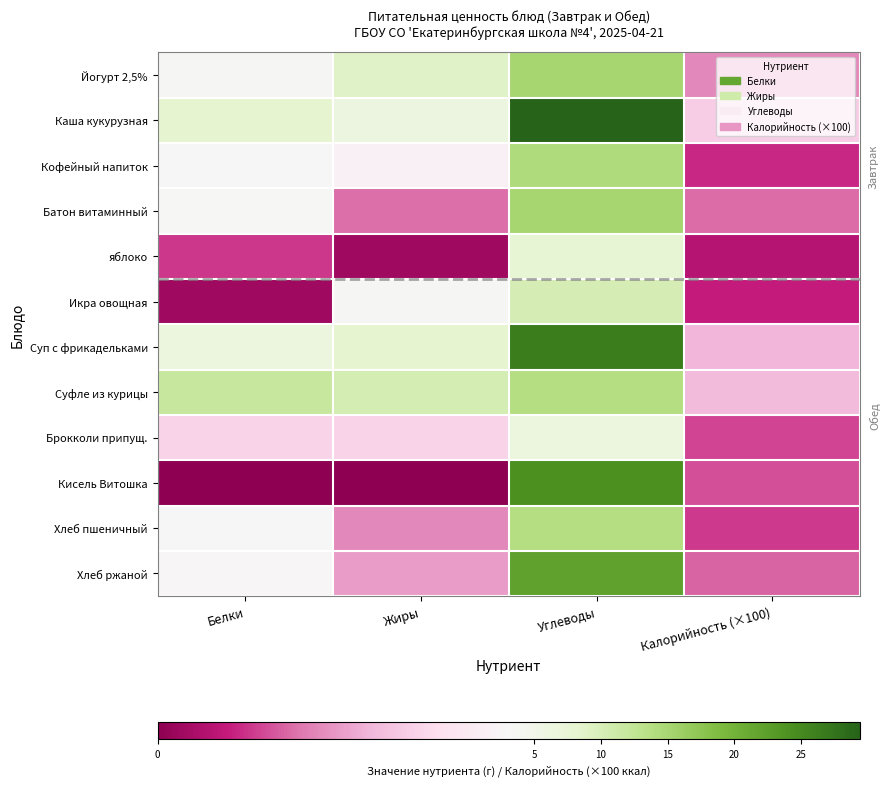

Which label corresponds to the largest value in the chart?

Углеводы